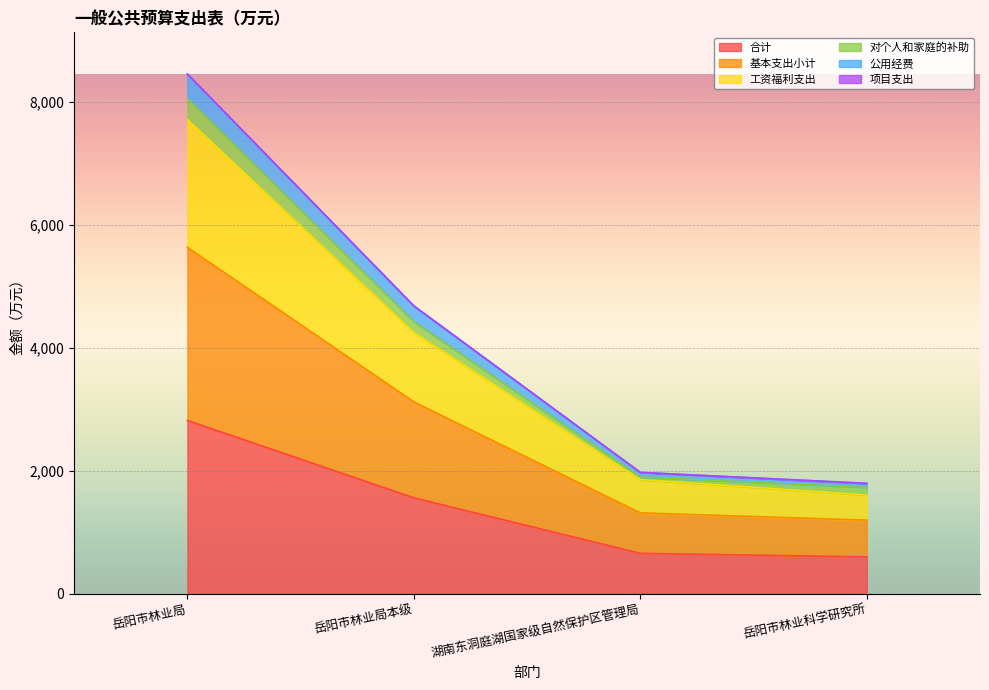

True or false: 公用经费 and 工资福利支出 cross at least once.

False